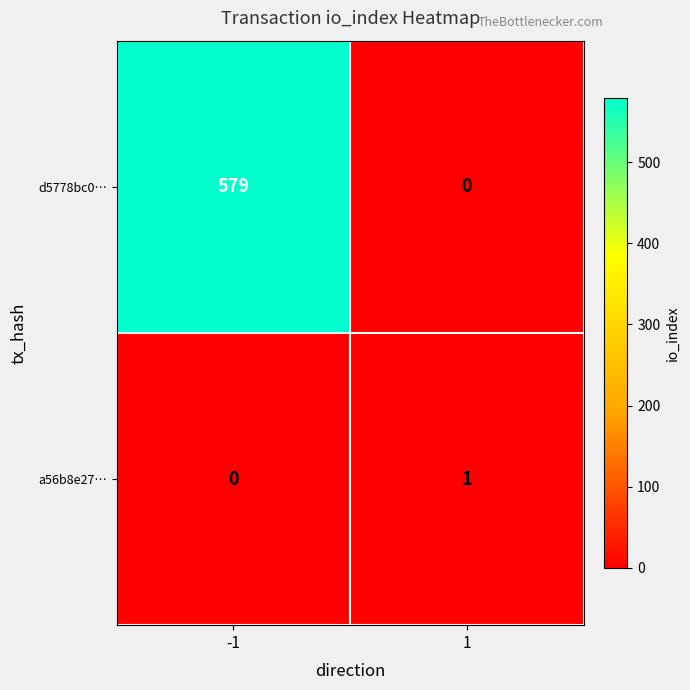

Is it true that d5778bc0… equals -265 at 1?

False